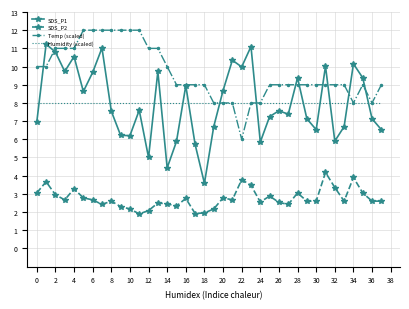

Which series has the largest total across all categories?

Temp (scaled)